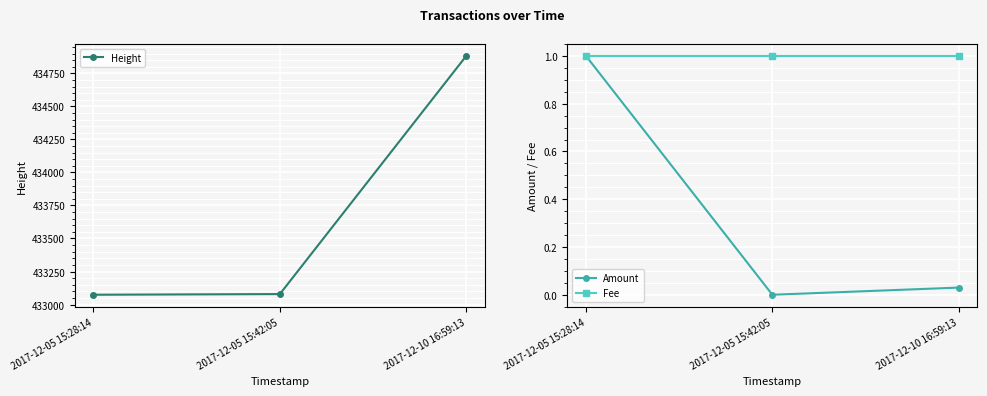

Where is Height nearest to the value 433978?

2017-12-05 15:42:05